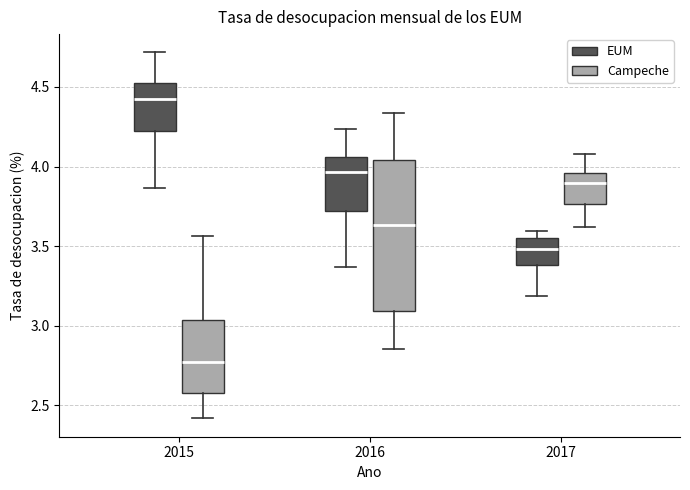

Which box has the highest median line?

2015 (EUM)